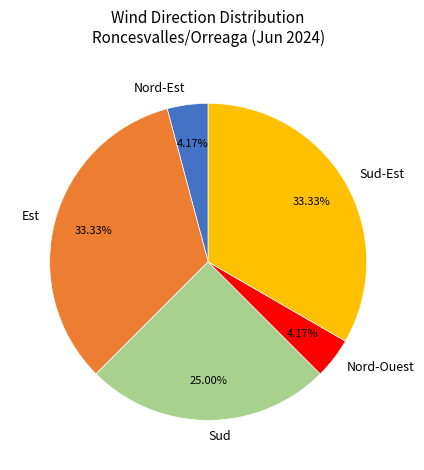

Do Sud and Nord-Ouest together represent more than half of the pie?

No